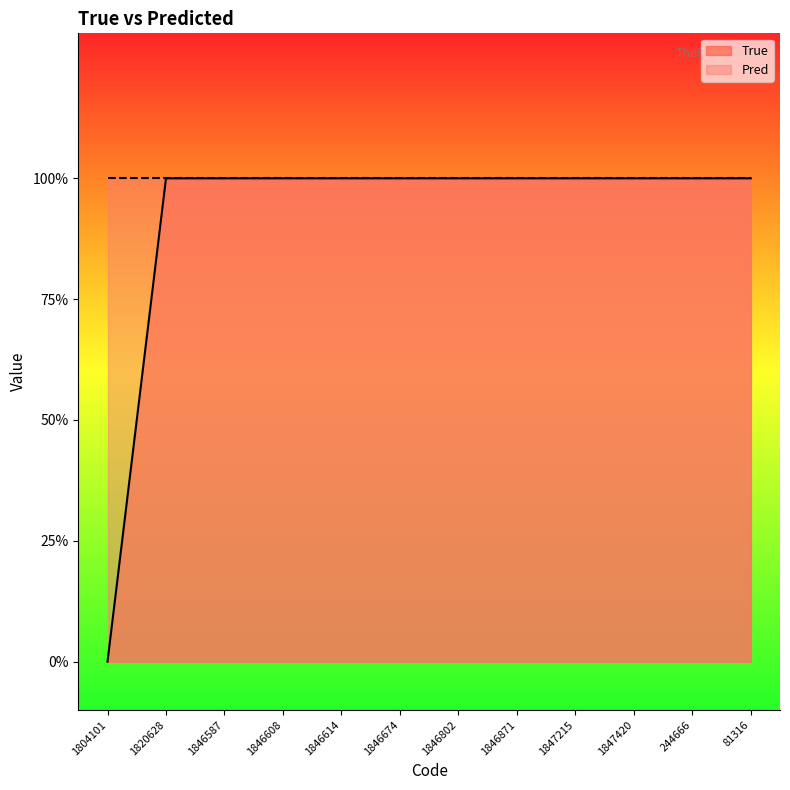

What is the label of the 5th point from the right?

1846871